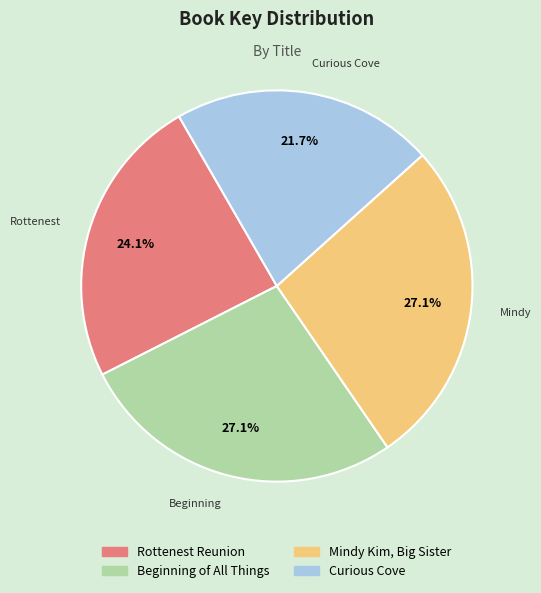

Which category has the smallest portion of the pie?

Curious Cove